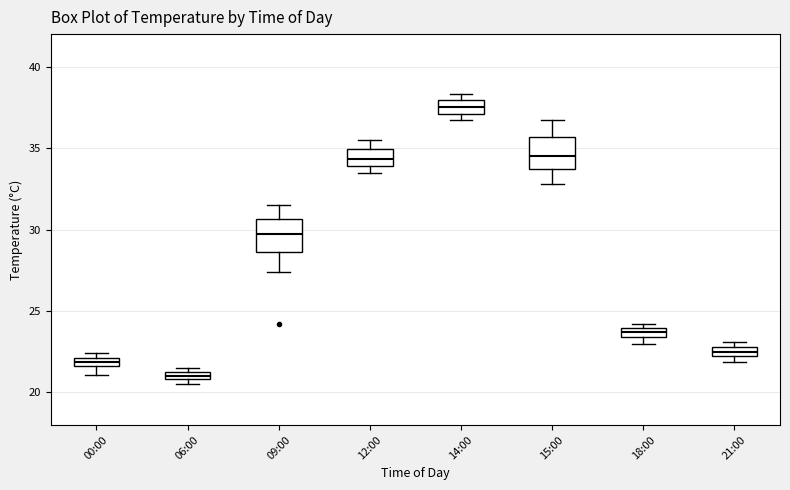

Which box's median line is the lowest?

06:00